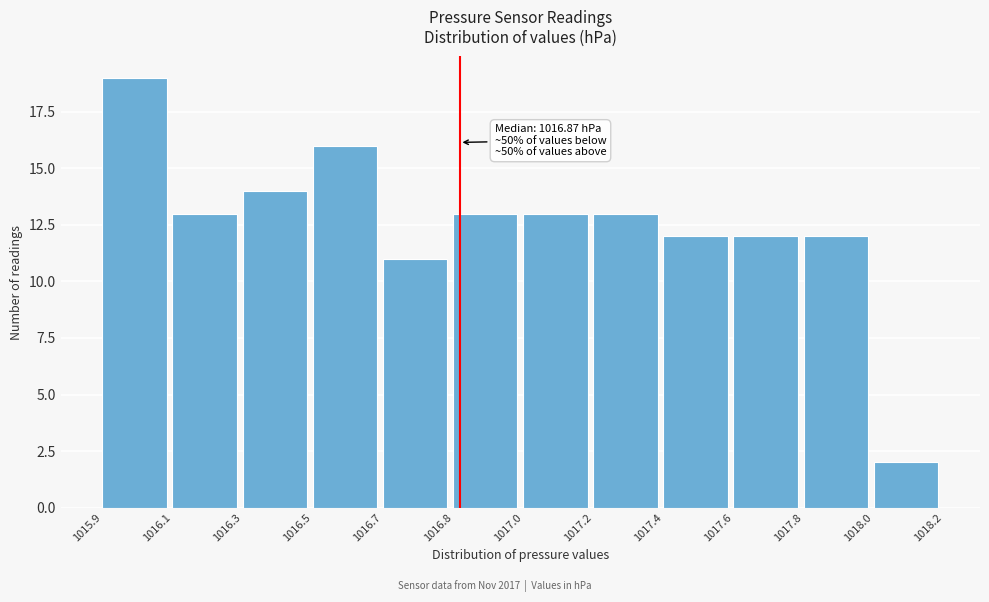

Reading left to right, what are all the values shown in this chart?

1015.9=19	1016.1=13	1016.3=14	1016.5=16	1016.7=11	1016.8=13	1017.0=13	1017.2=13	1017.4=12	1017.6=12	1017.8=12	1018.0=2